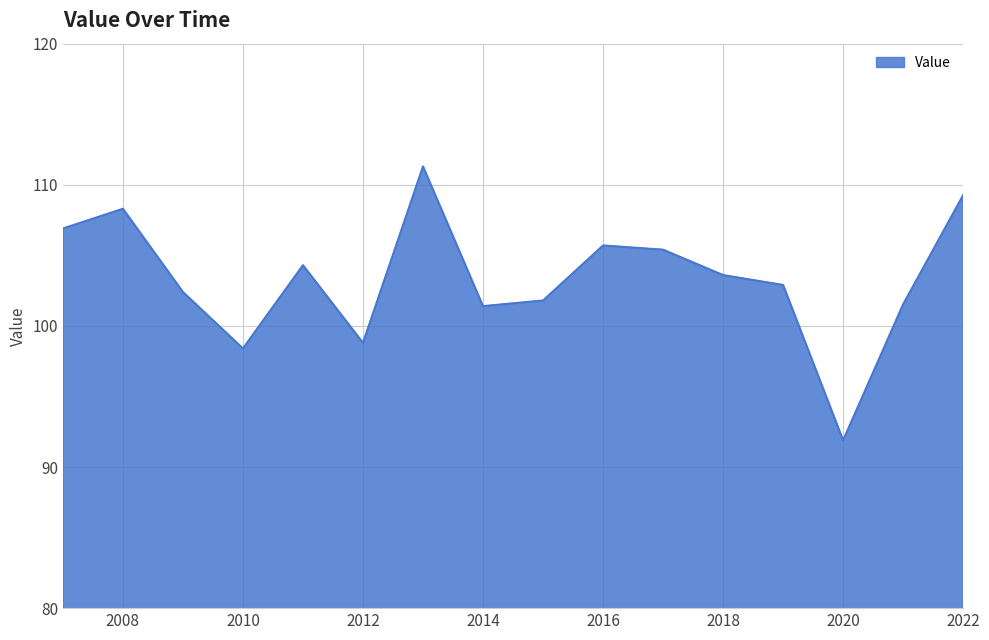

What is the smallest value displayed?

91.9